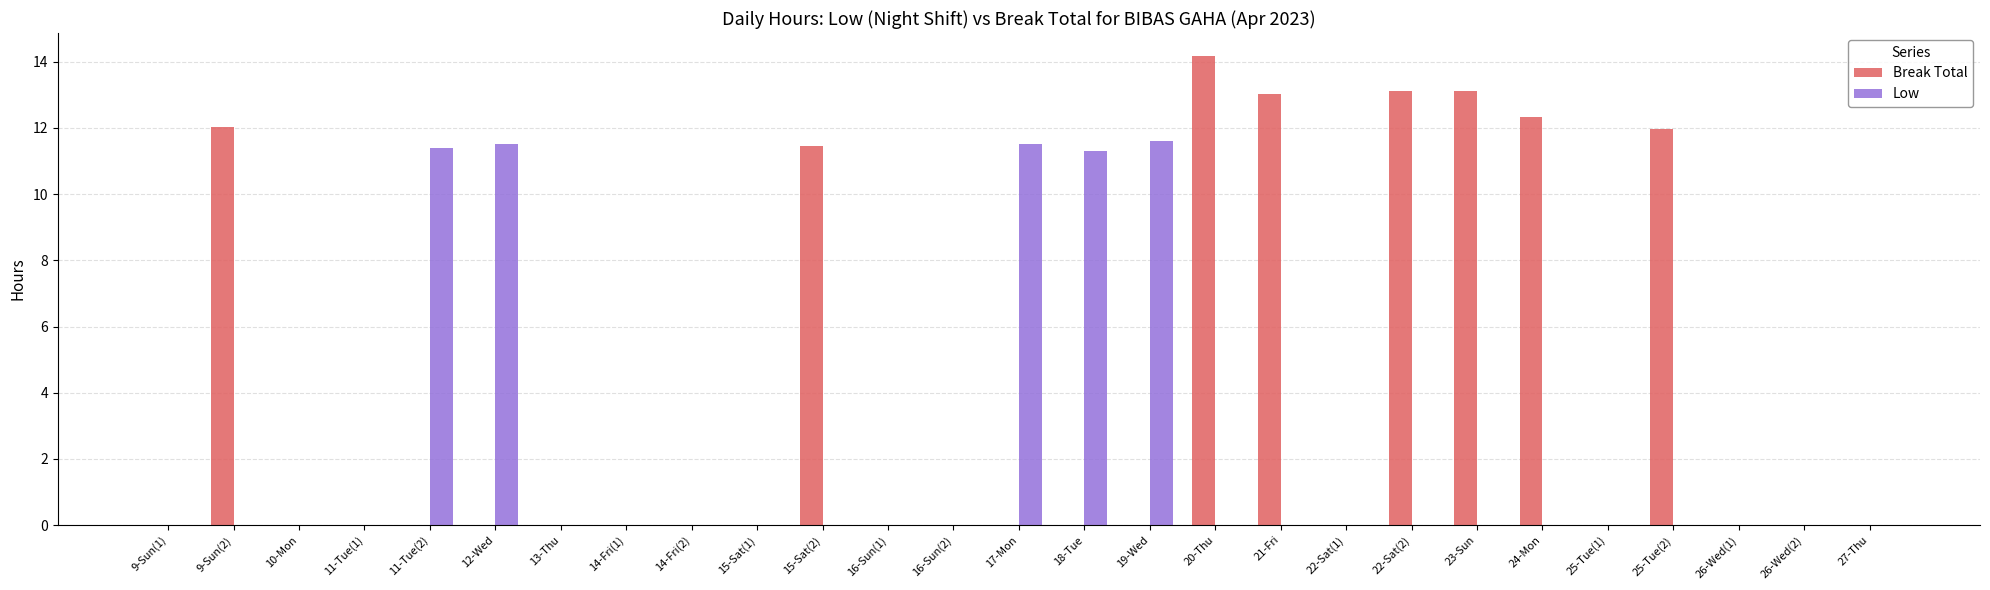

The value of Low at 19-Wed is 11.6. True or false?

True